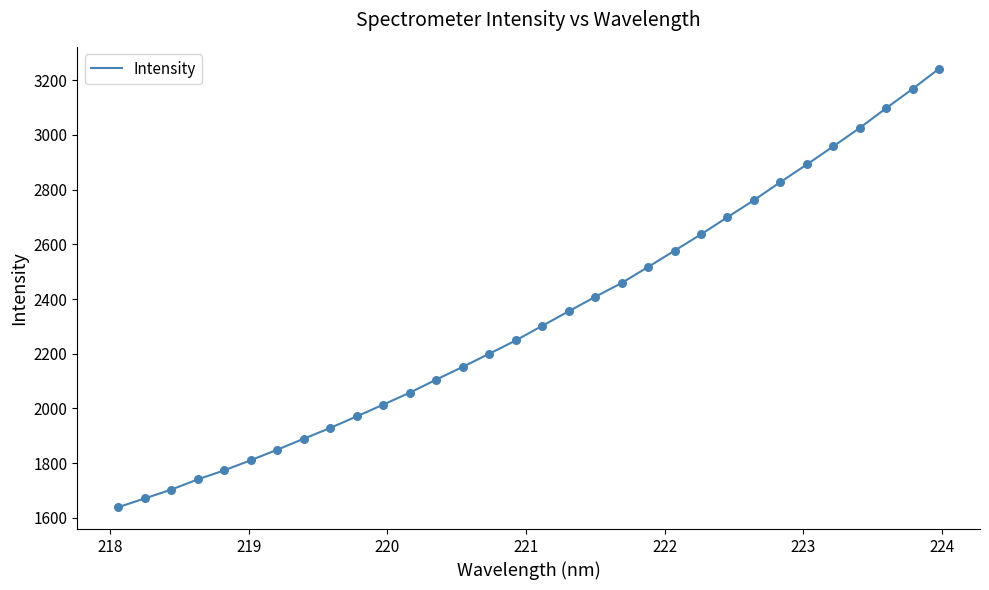

What is the maximum value shown in the chart?

3241.9